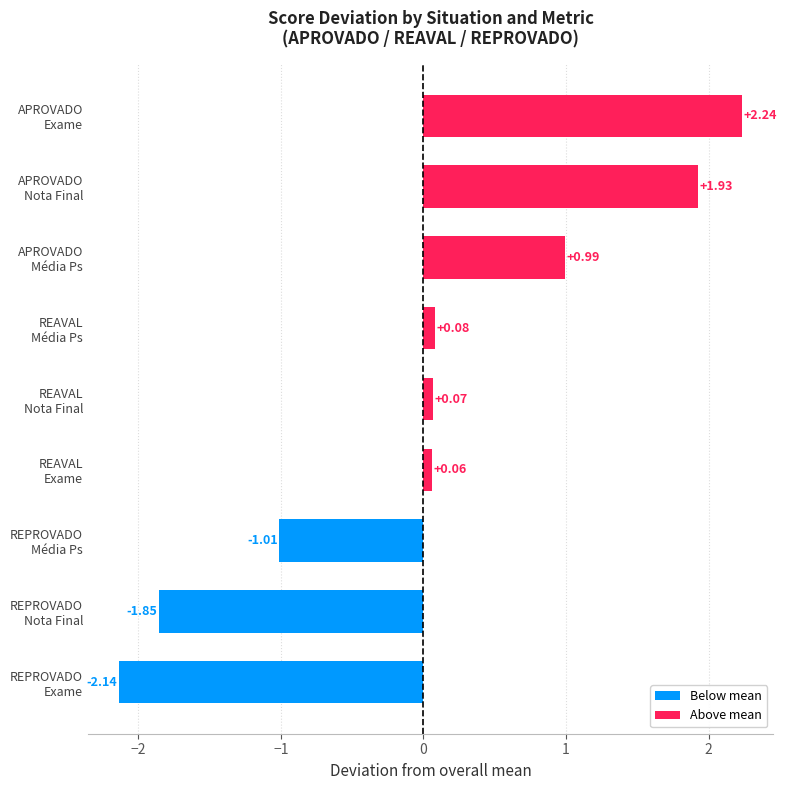

What is the sum of all values?

0.4